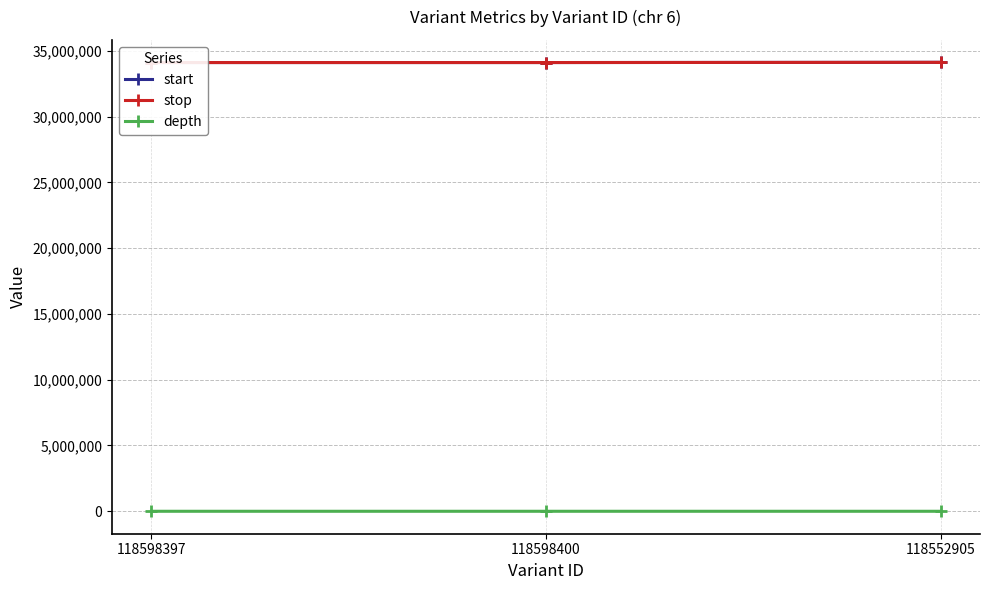

Reading left to right, extract all data points from this chart.

start: 34104953	34104955	34120787
stop: 34104954	34104956	34120788
depth: 6	4	24